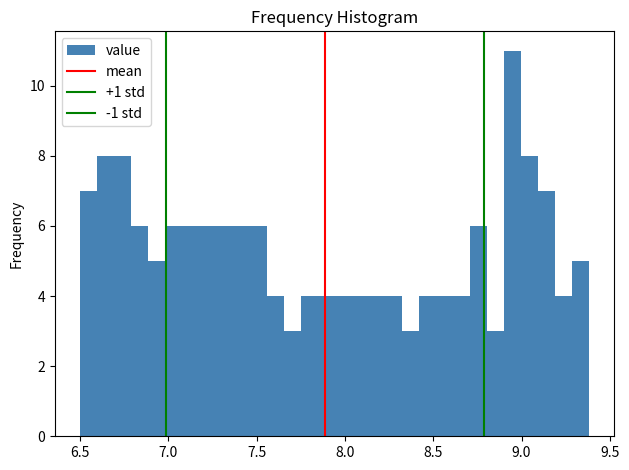

Read against the x-axis, roughly where is the centre of the tallest bar?

8.95